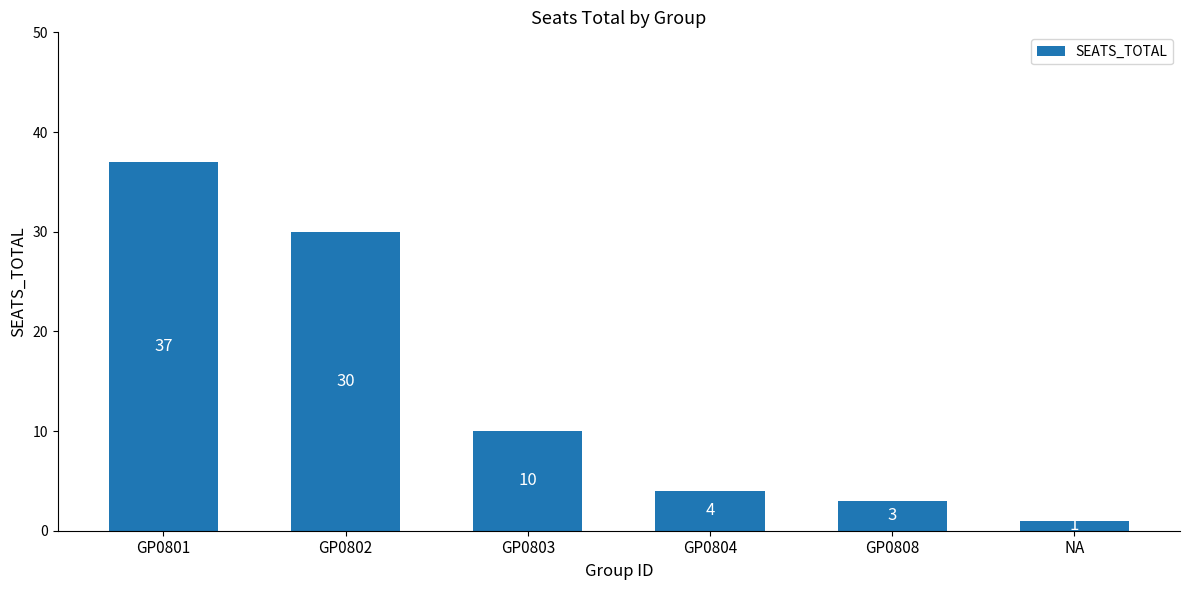

What is the sum of all values?

85